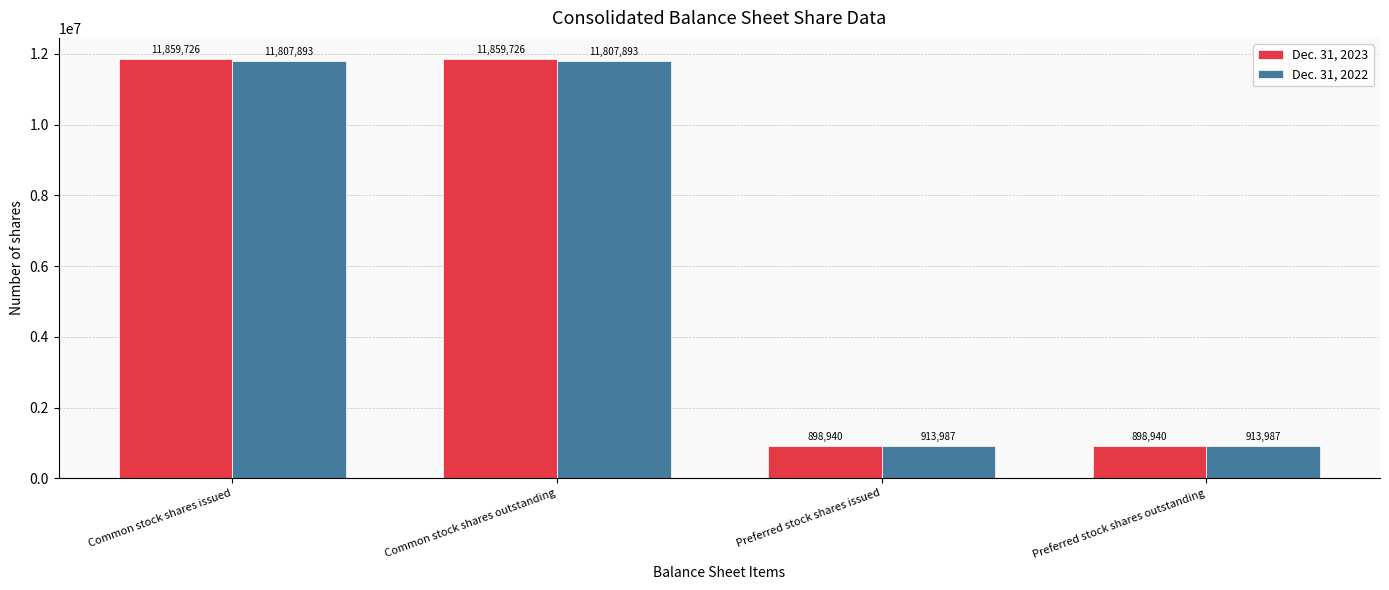

Reading left to right, what are all the values shown in this chart?

Dec. 31, 2023: 11859726	11859726	898940	898940
Dec. 31, 2022: 11807893	11807893	913987	913987